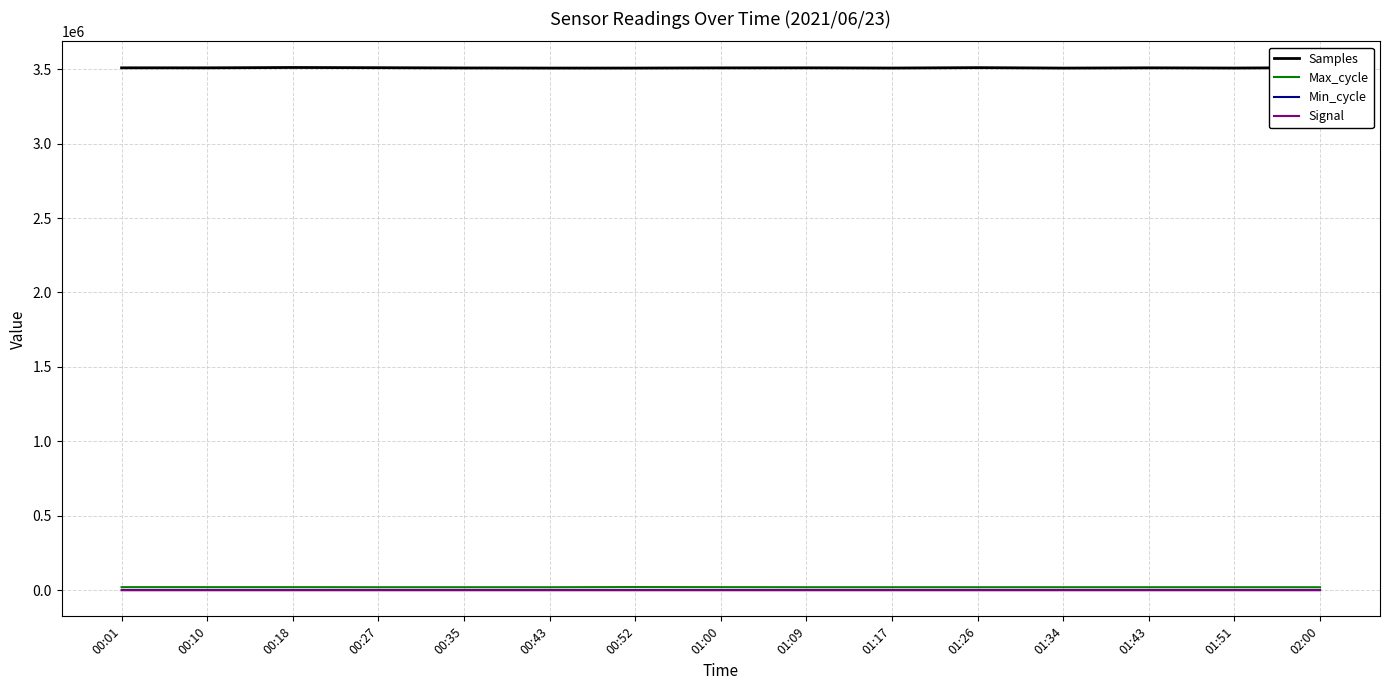

True or false: Min_cycle has a value of 28 at 01:00.

True